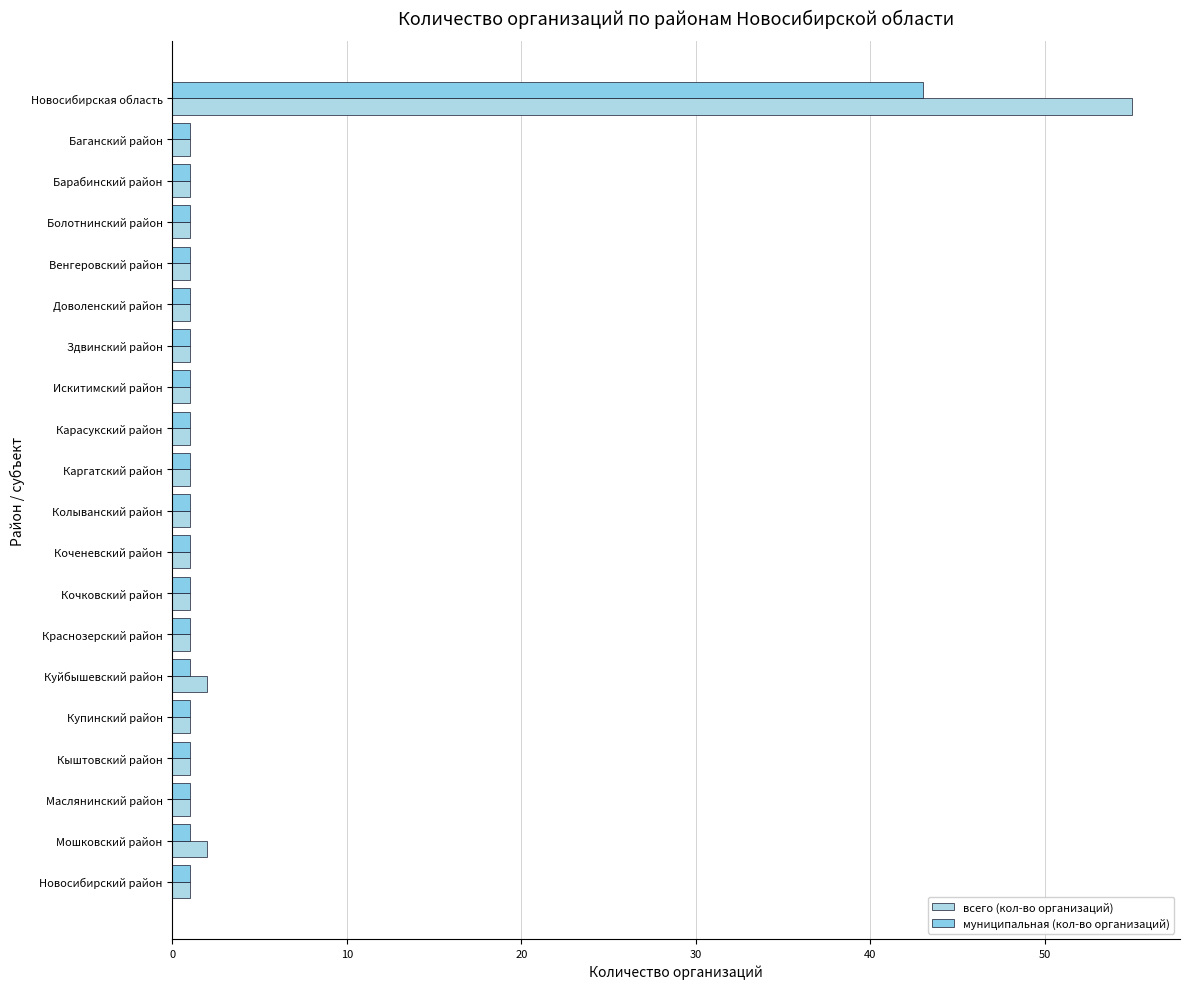

How many series are shown in this chart?

2